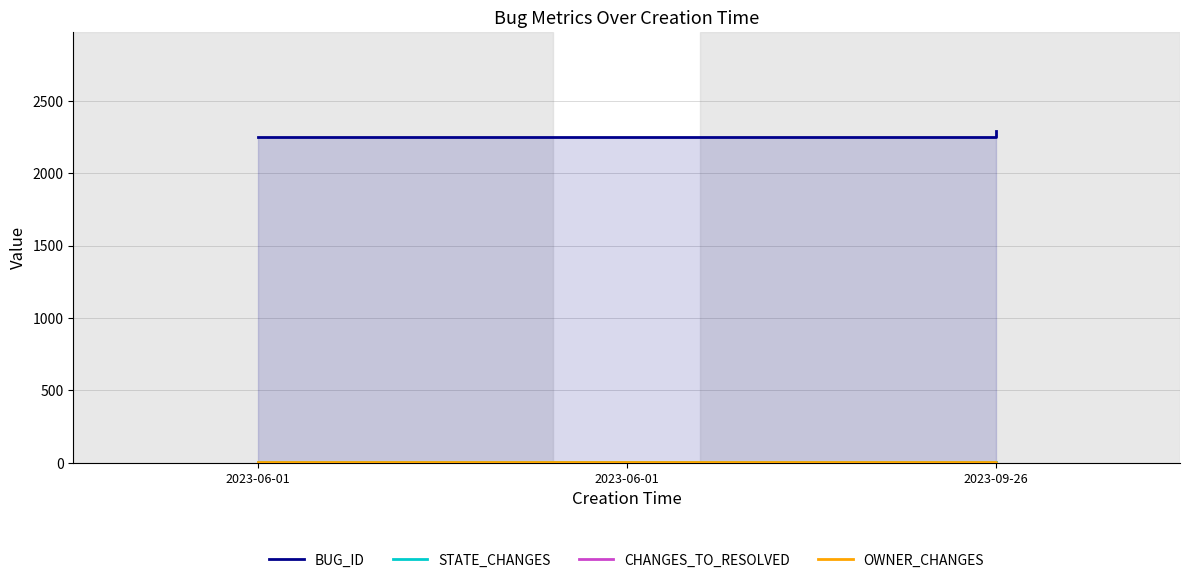

What is the value of the STATE_CHANGES point at the 3rd from the left?

1